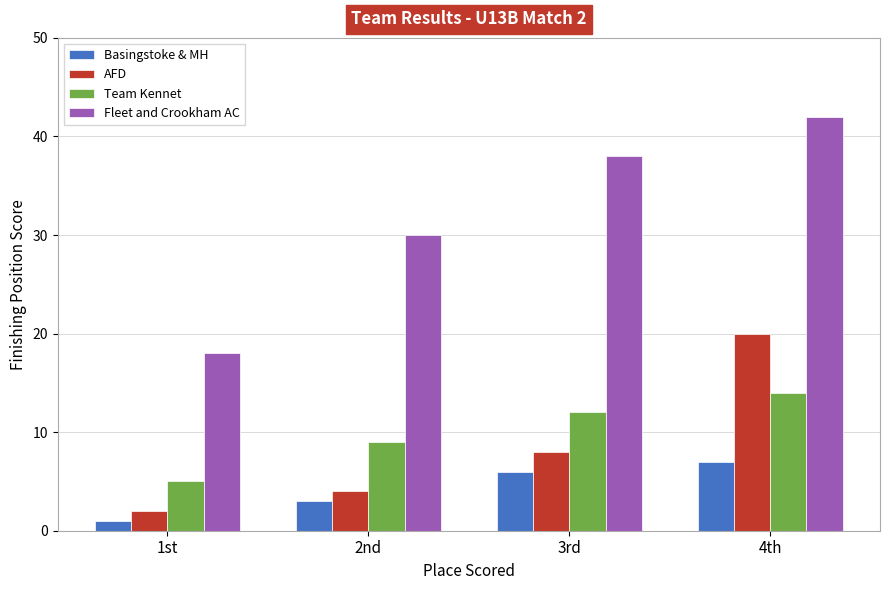

Reading left to right, extract all data points from this chart.

Basingstoke & MH: 1st=1	2nd=3	3rd=6	4th=7
AFD: 1st=2	2nd=4	3rd=8	4th=20
Team Kennet: 1st=5	2nd=9	3rd=12	4th=14
Fleet and Crookham AC: 1st=18	2nd=30	3rd=38	4th=42